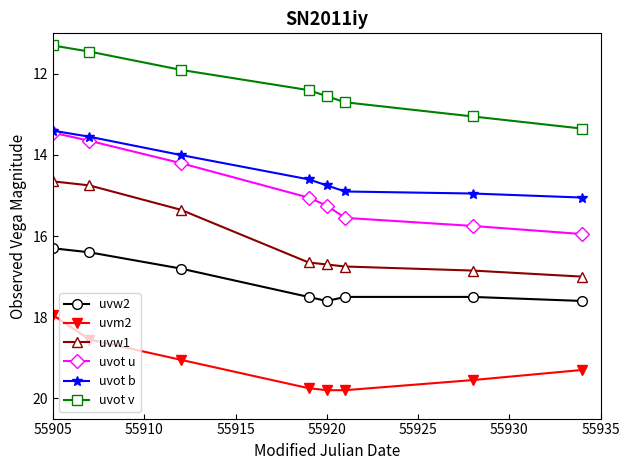

What is the maximum value shown in the chart?

19.8